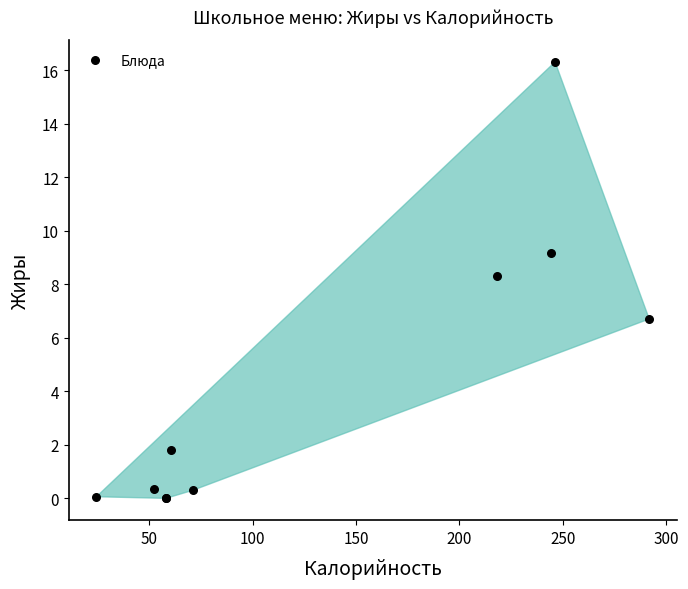

What Y value in the scatter plot is closest to 8?

8.3